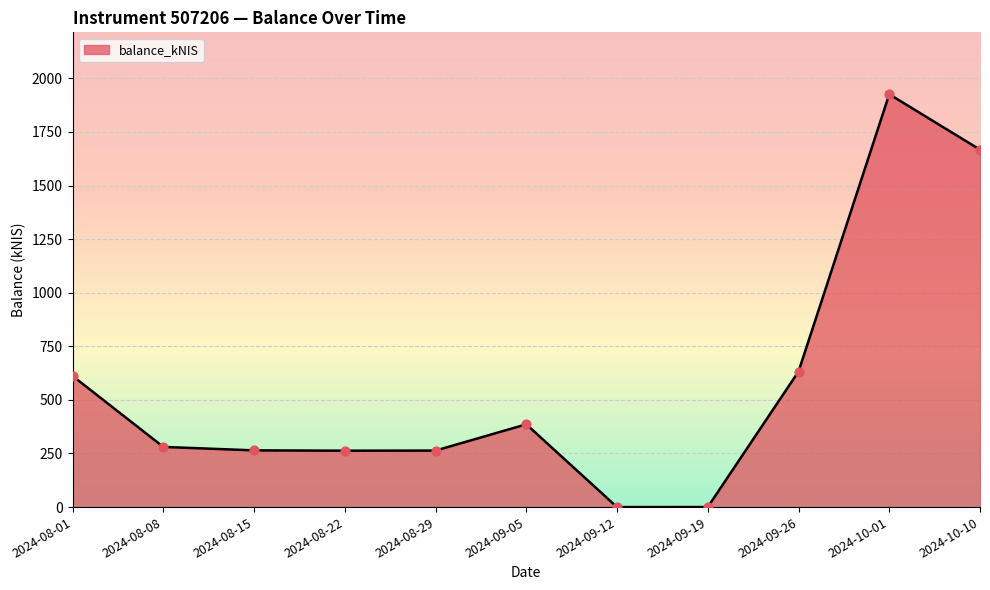

What is the change in value from 2024-08-01 to 2024-09-12?

-611.7